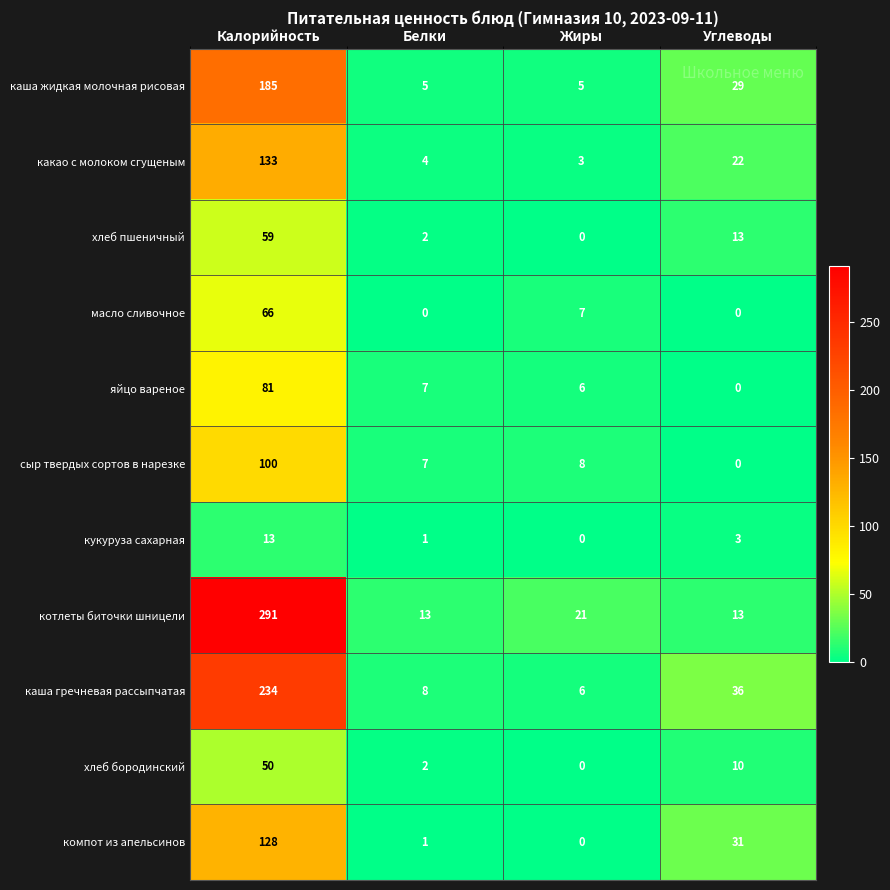

Where does the какао с молоком сгущеным series first go above 22?

Калорийность